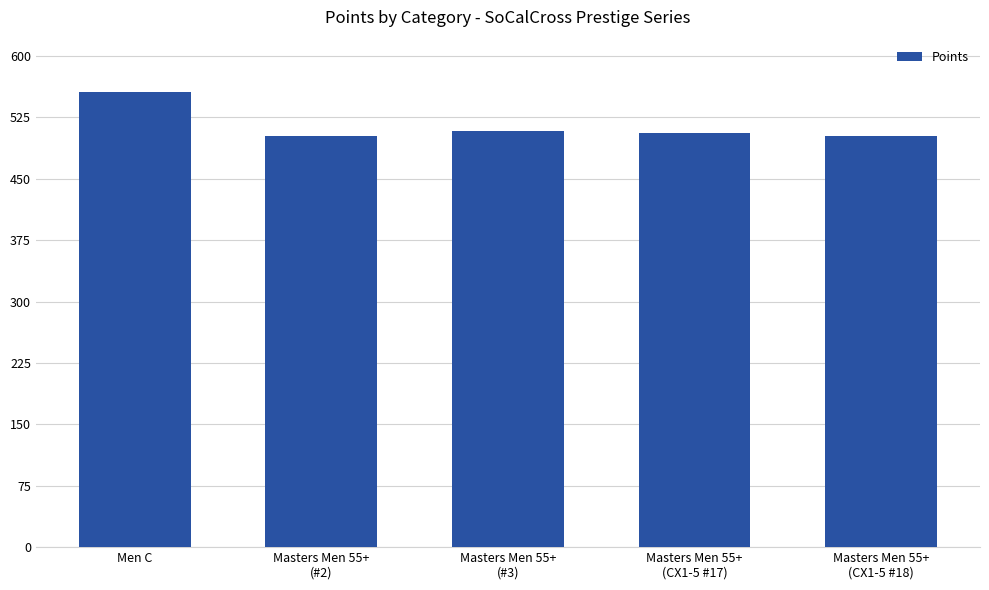

Is it true that the value at Masters Men 55+
(#2) is 502.4?

True